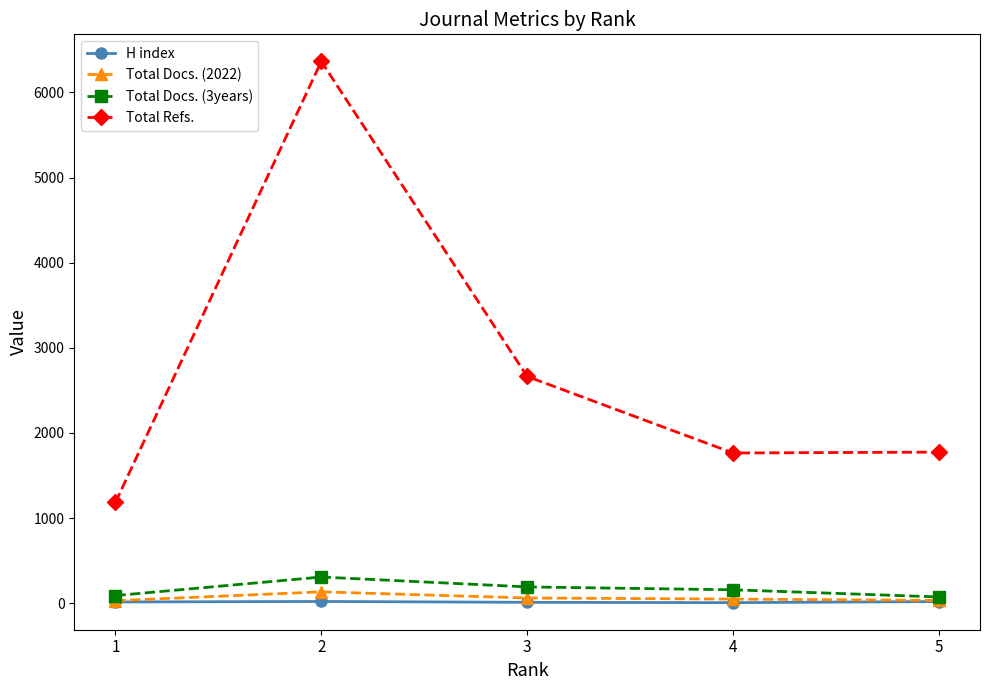

At which category does Total Docs. (3years) reach its first local peak?

2